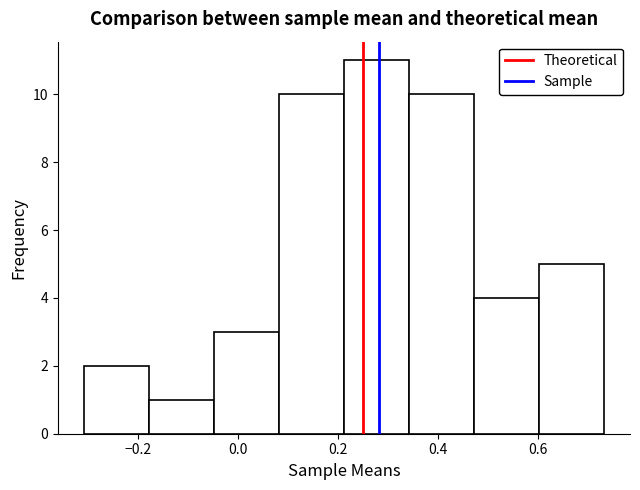

Which range on the x-axis has the tallest bar?

0.22 to 0.34